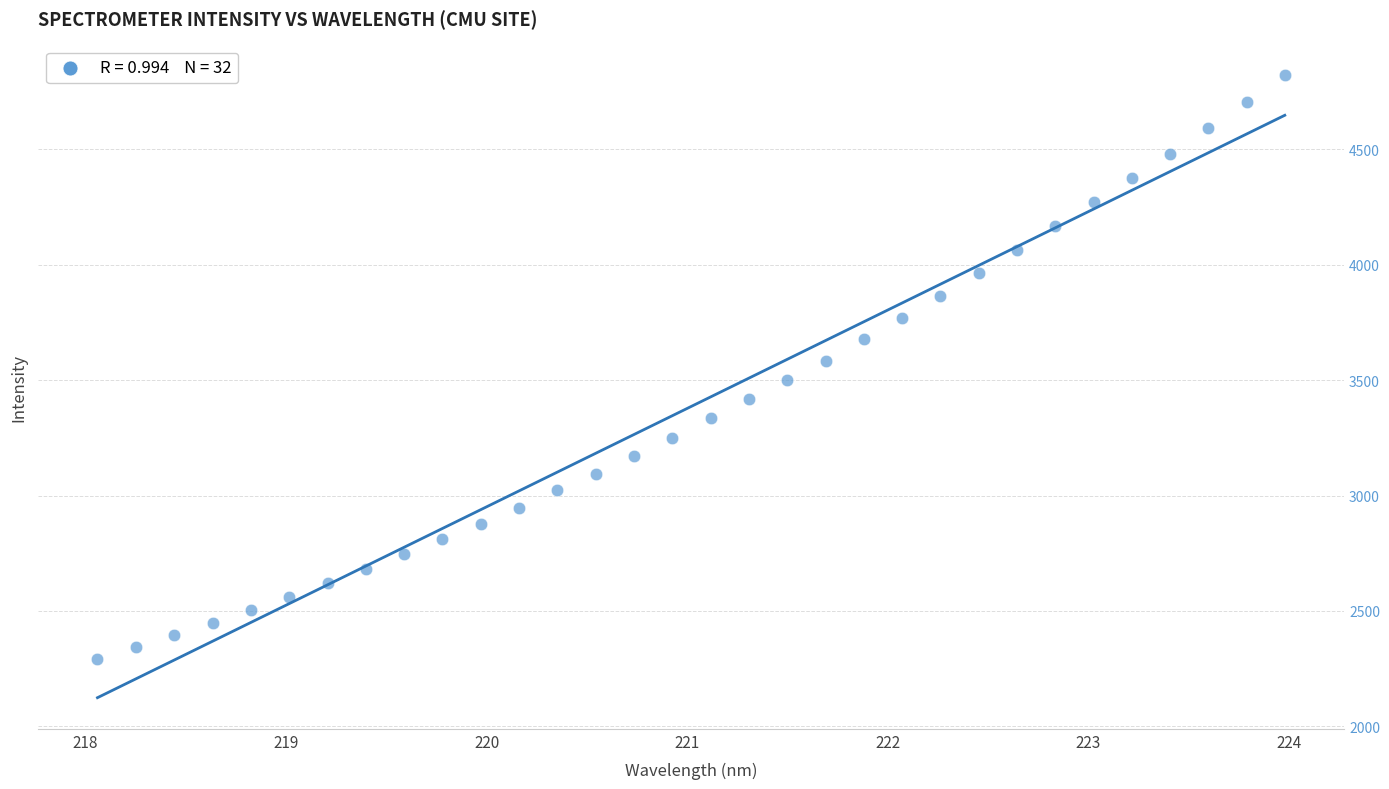

What is the range of Y values (max minus min)?

2528.4